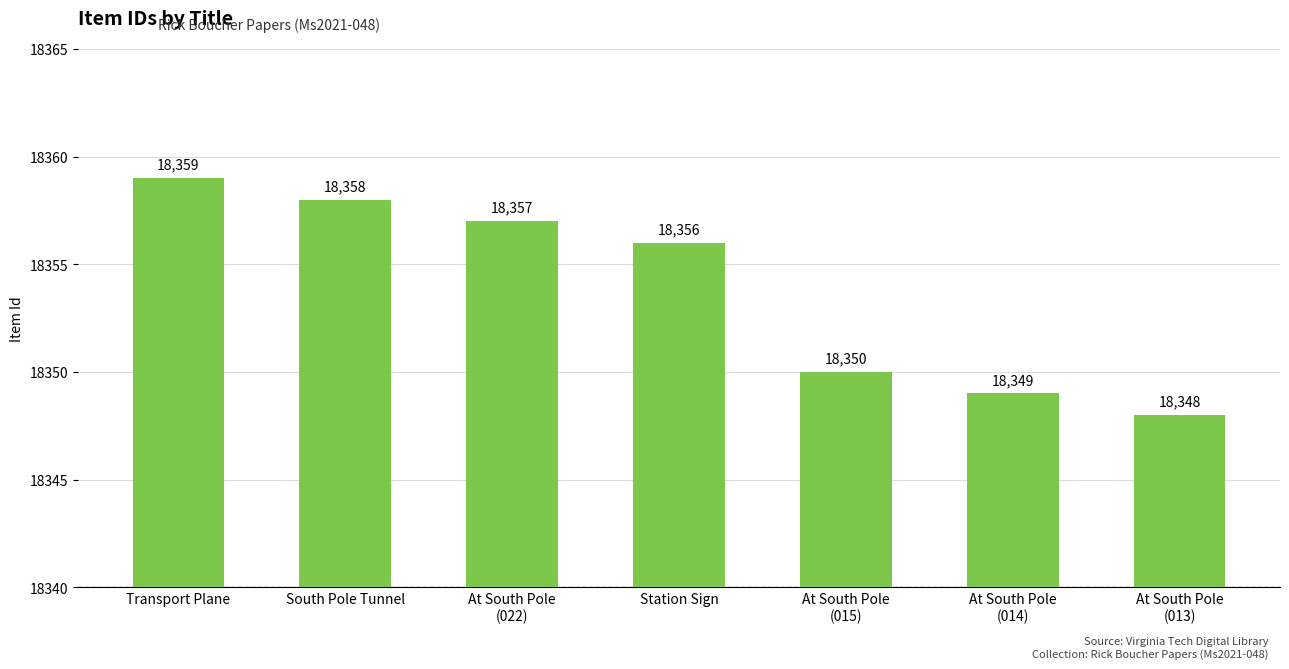

Rank the categories by value from highest to lowest.

Transport Plane, South Pole Tunnel, At South Pole
(022), Station Sign, At South Pole
(015), At South Pole
(014), At South Pole
(013)